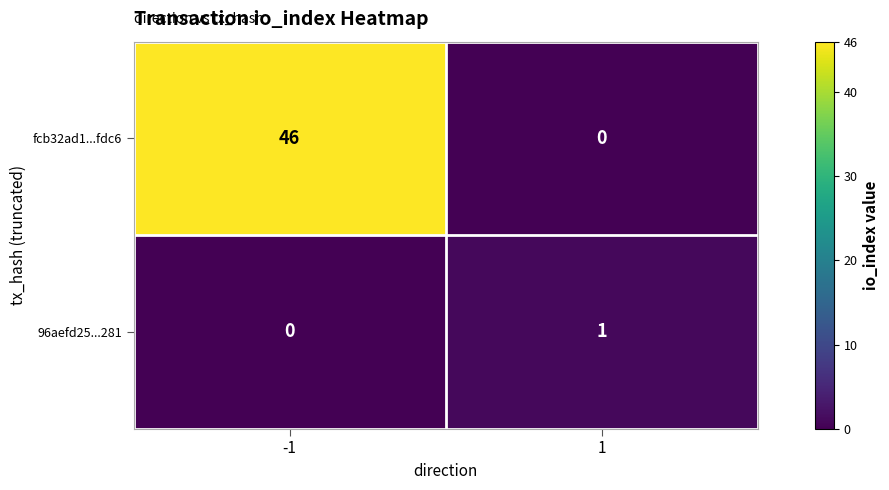

The 96aefd25...281 series shows 1 at 1. True or false?

True